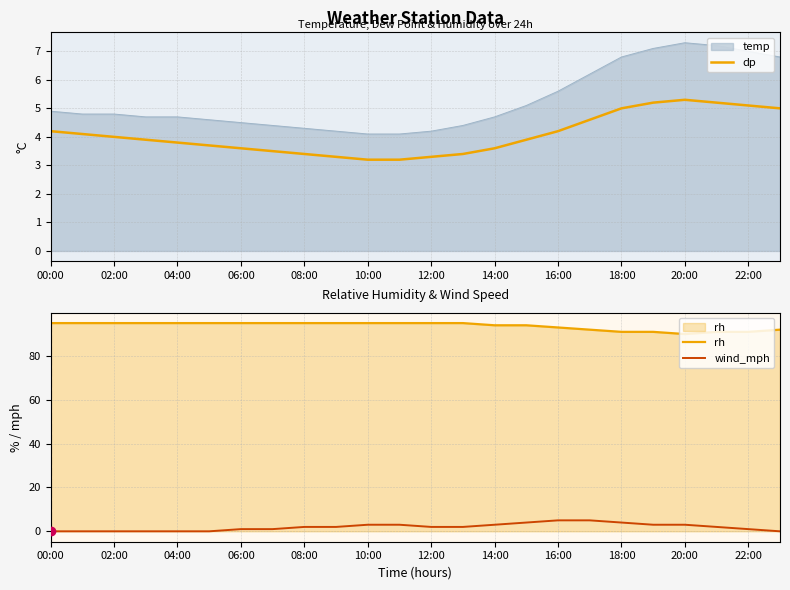

True or false: rh and dp intersect in this chart.

False